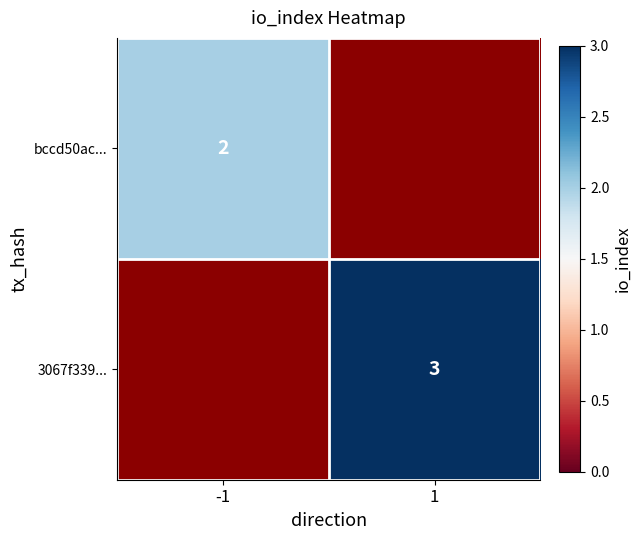

Which label corresponds to the smallest value in the chart?

-1